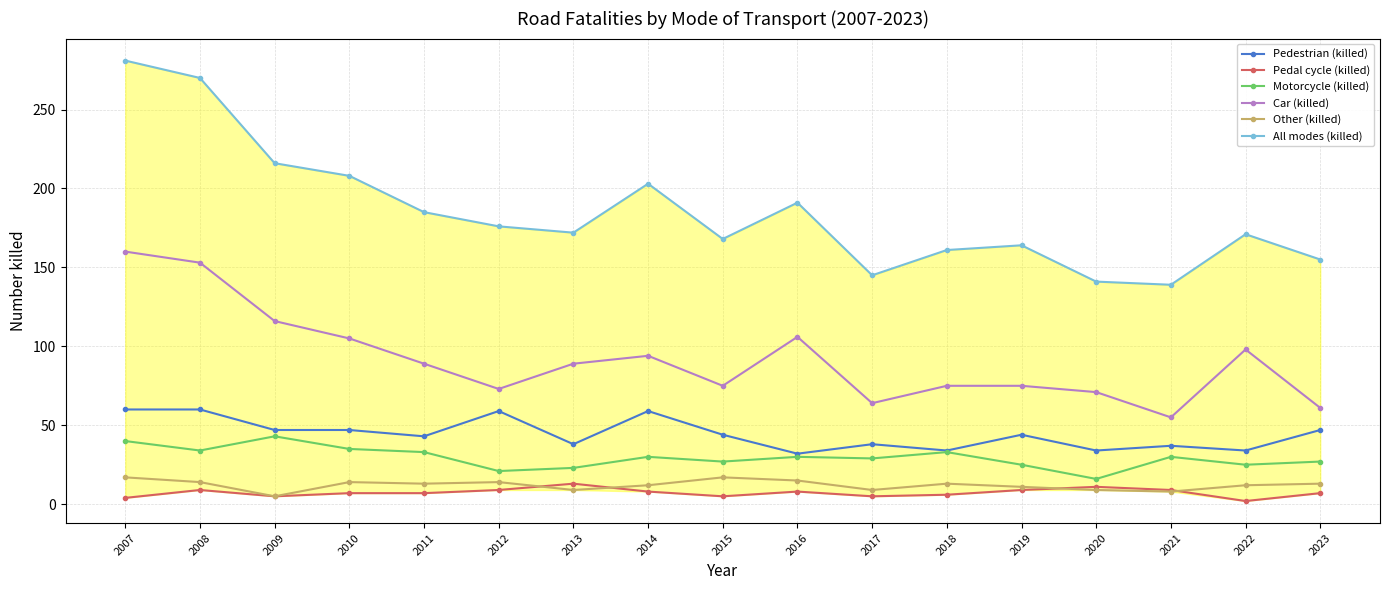

What is the total value across all series at 2012?

352